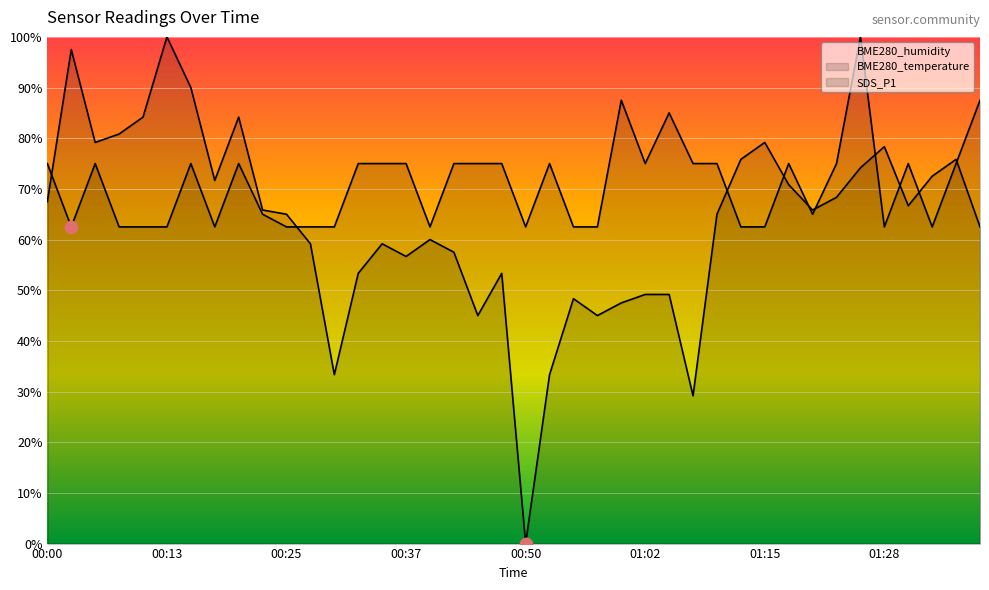

Which series has the largest total across all categories?

SDS_P1